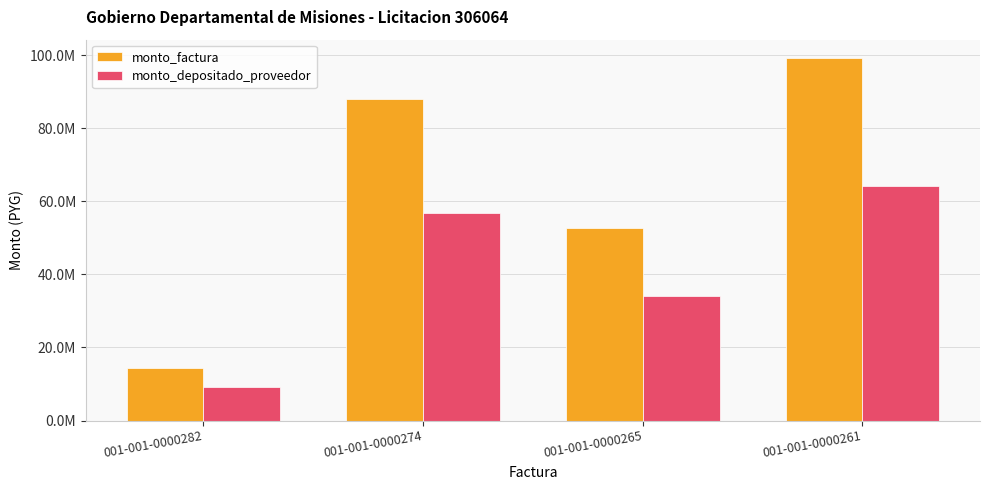

At which label does monto_depositado_proveedor first exceed 56900540?

001-001-0000261